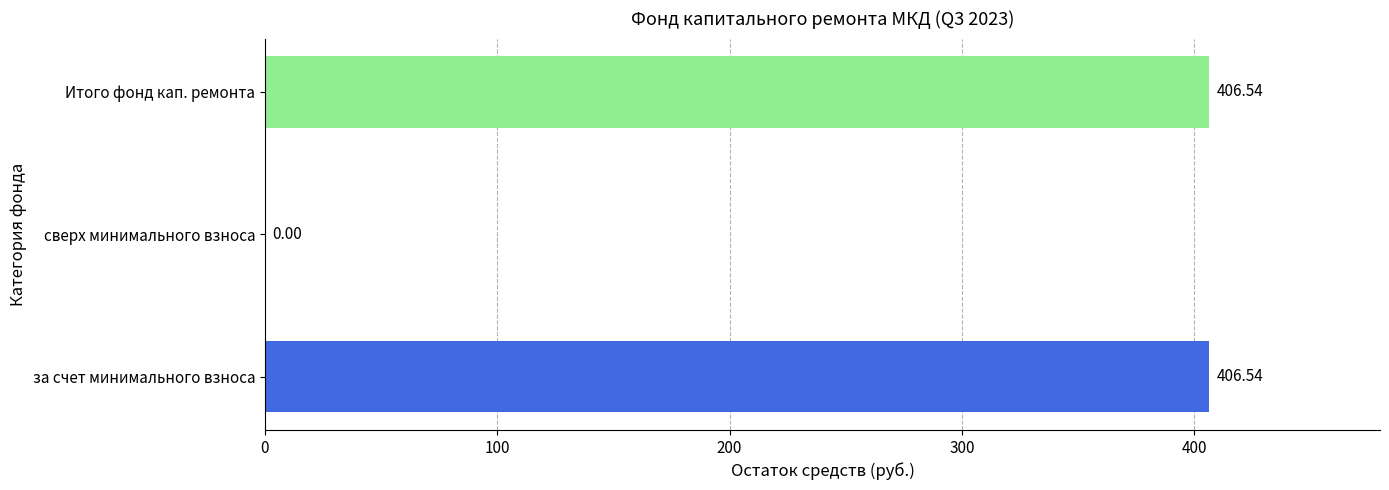

What is the ratio of the value at Итого фонд кап. ремонта to the value at за счет минимального взноса?

1.0